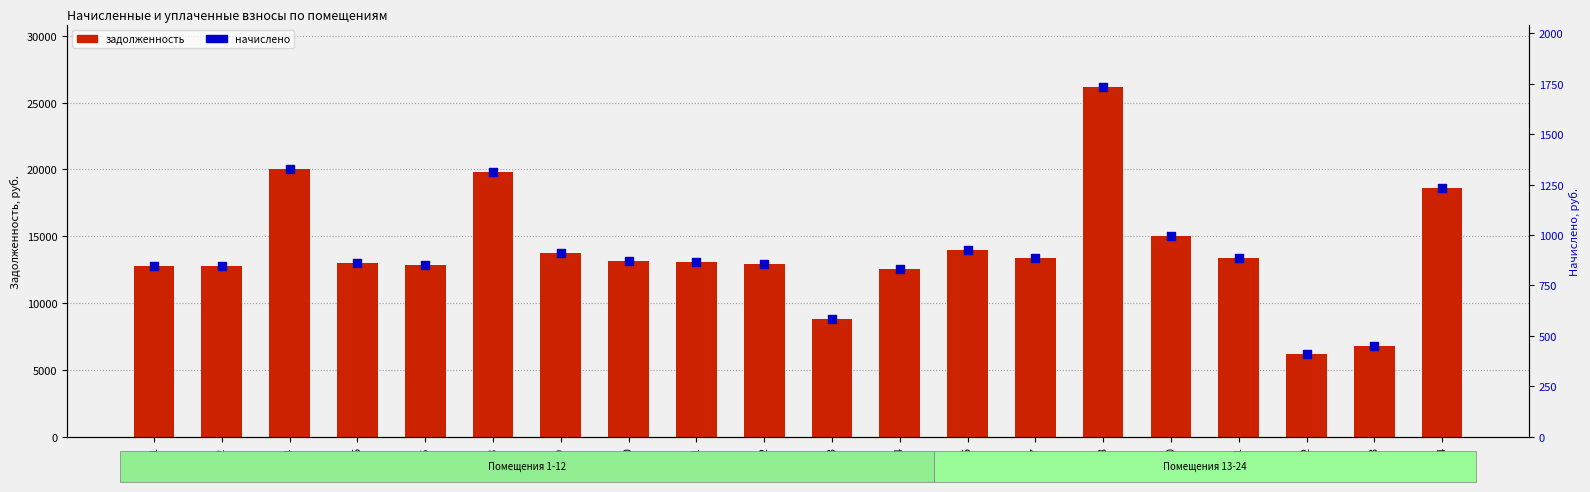

At which category is the sum across all series the highest?

№18